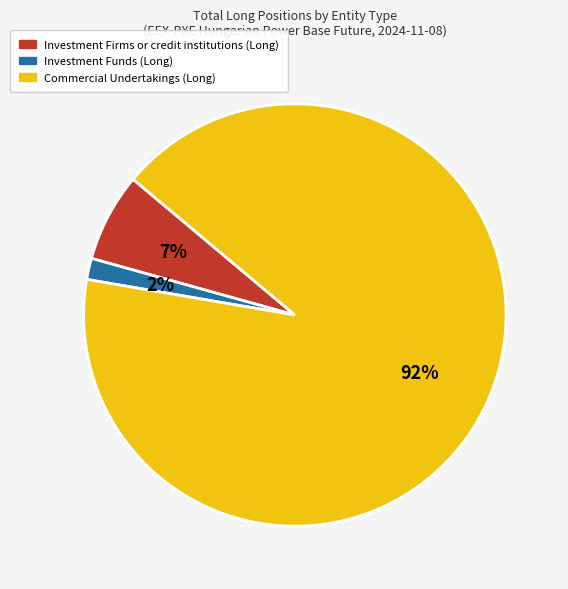

How many slices are in this pie chart?

3